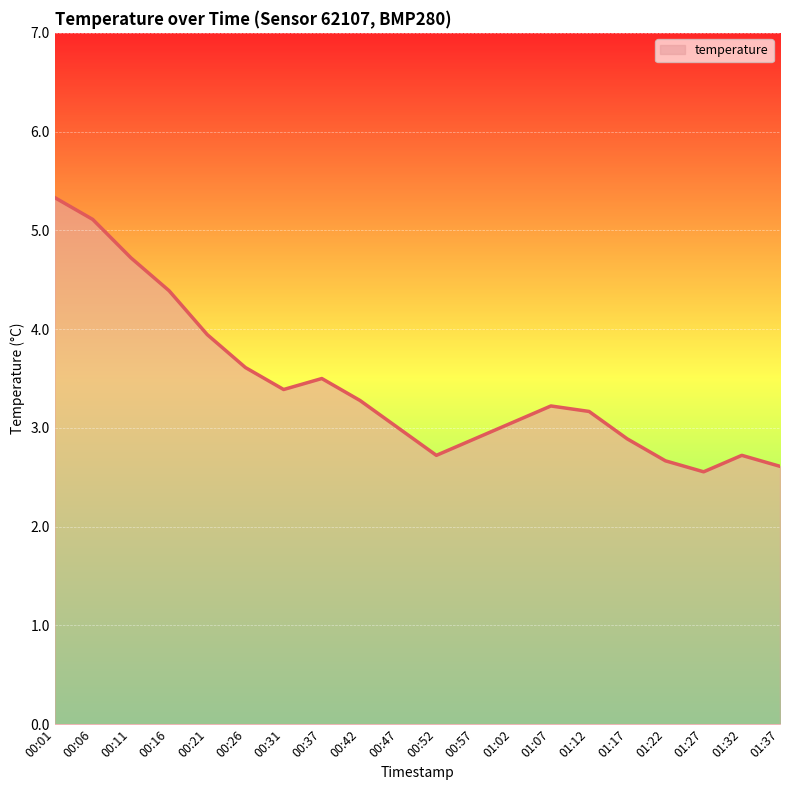

What is the approximate value at 01:27?

2.6